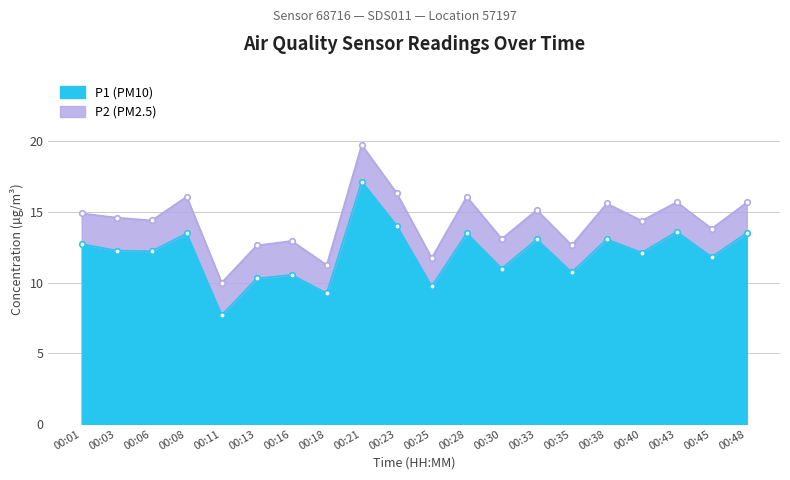

What is the difference between the maximum and minimum values?

9.4